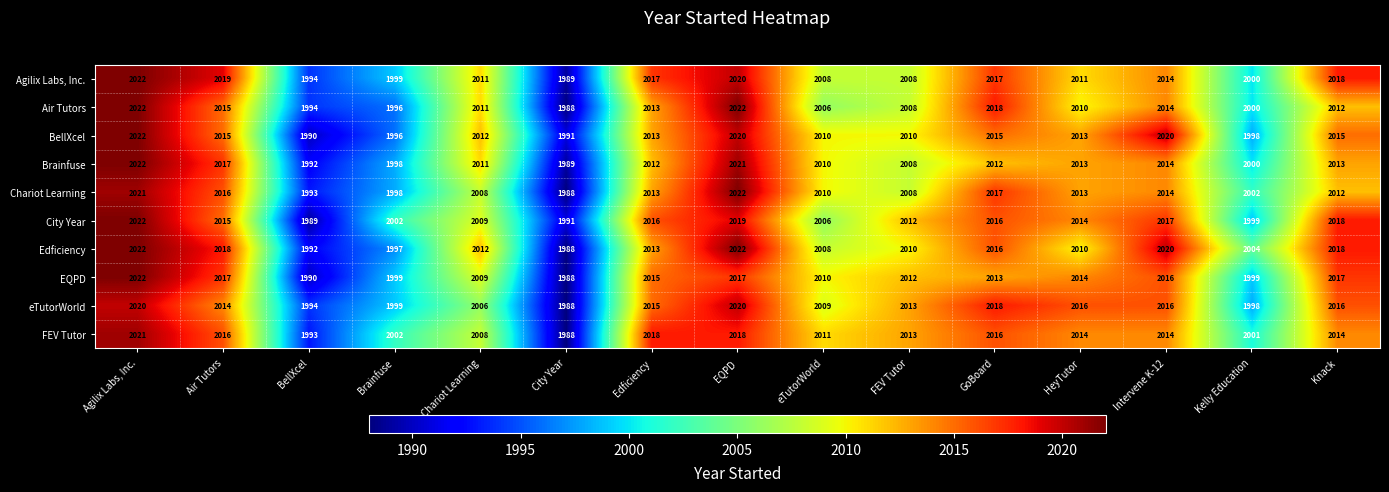

Is the value of Brainfuse at Intervene K-12 greater than the value of City Year at Kelly Education?

Yes